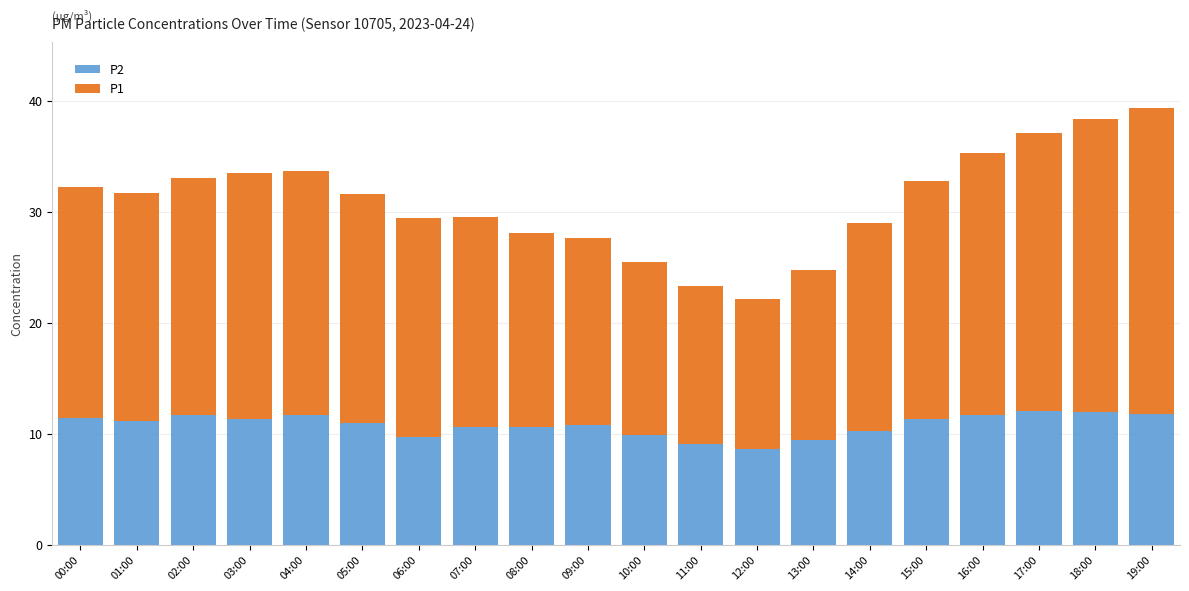

What is the difference between the second highest and minimum values in the P2 series?

3.3